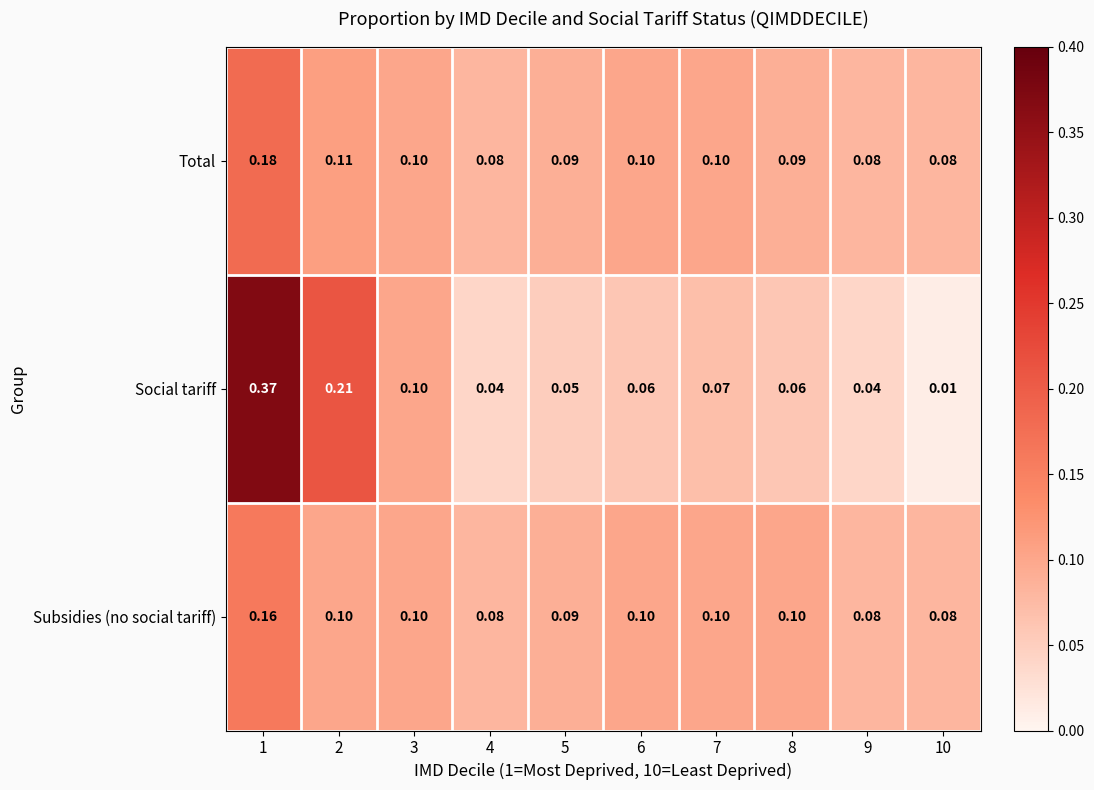

Which series has the largest range (max minus min)?

Social tariff